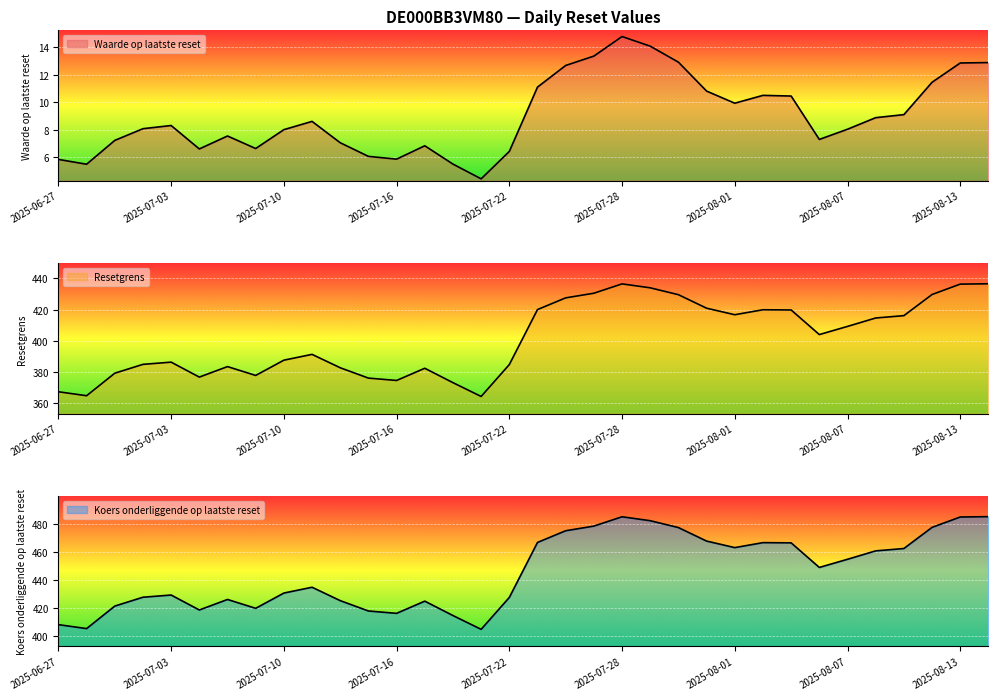

Between 2025-08-07 and 2025-08-06, which series saw the biggest shift?

Koers onderliggende op laatste reset